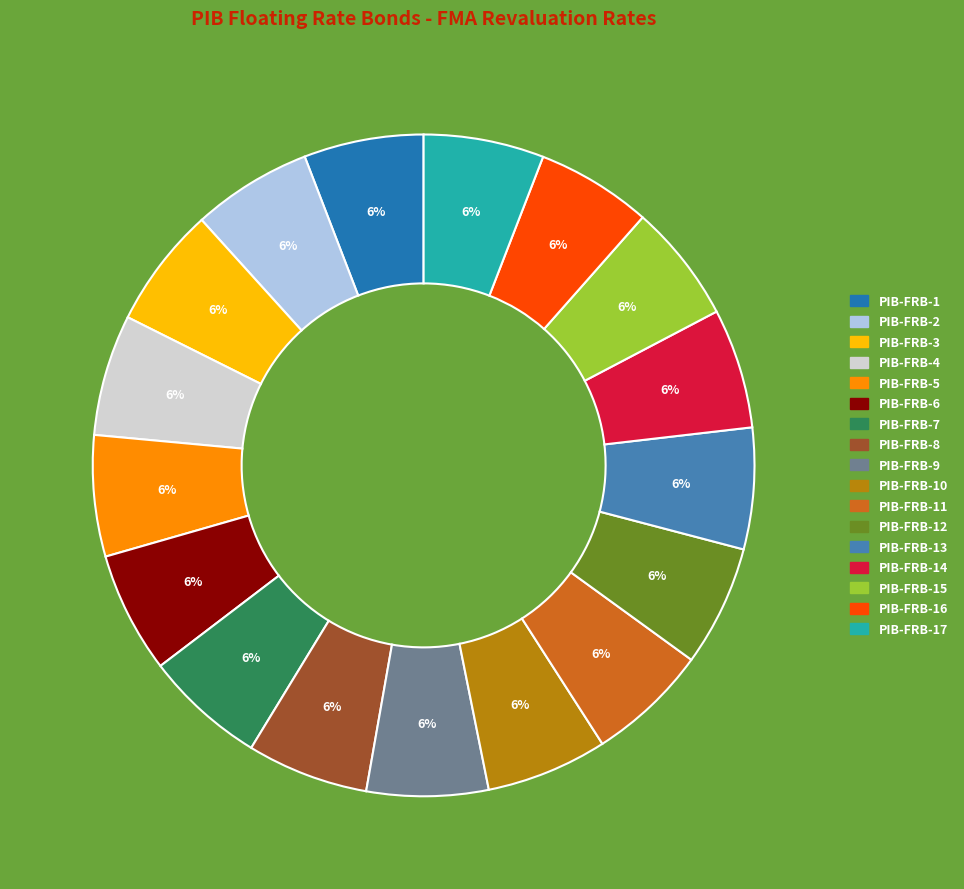

How many segments does this pie chart have?

17